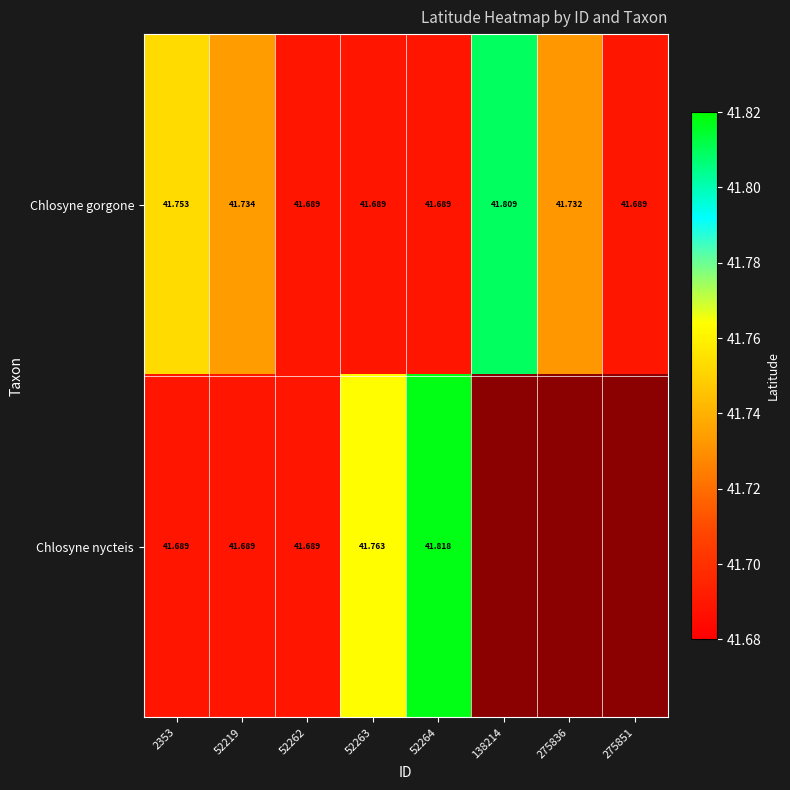

At which category does the chart reach its peak across all series?

52264